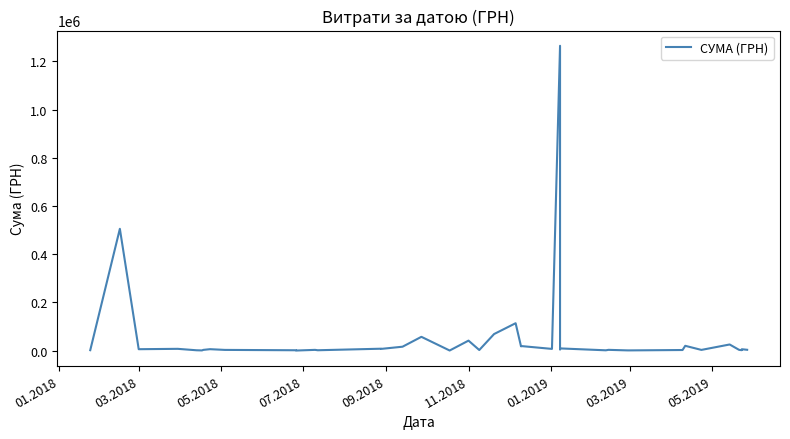

What is the sum of all values?

2241777.8